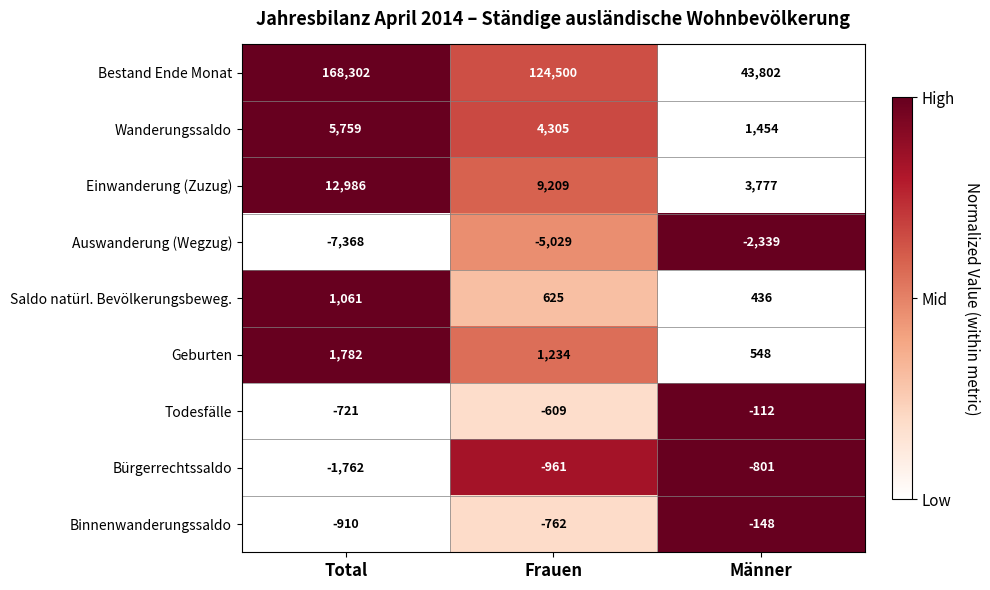

What is the total value across all series at Frauen?

132512